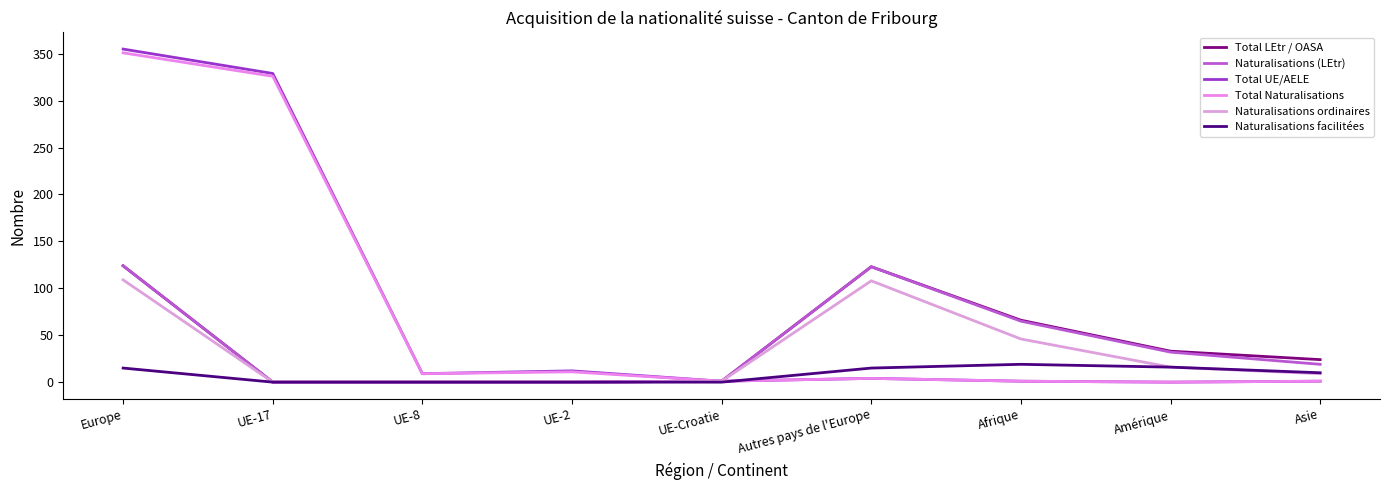

What is the sum of all Naturalisations facilitées values?

75